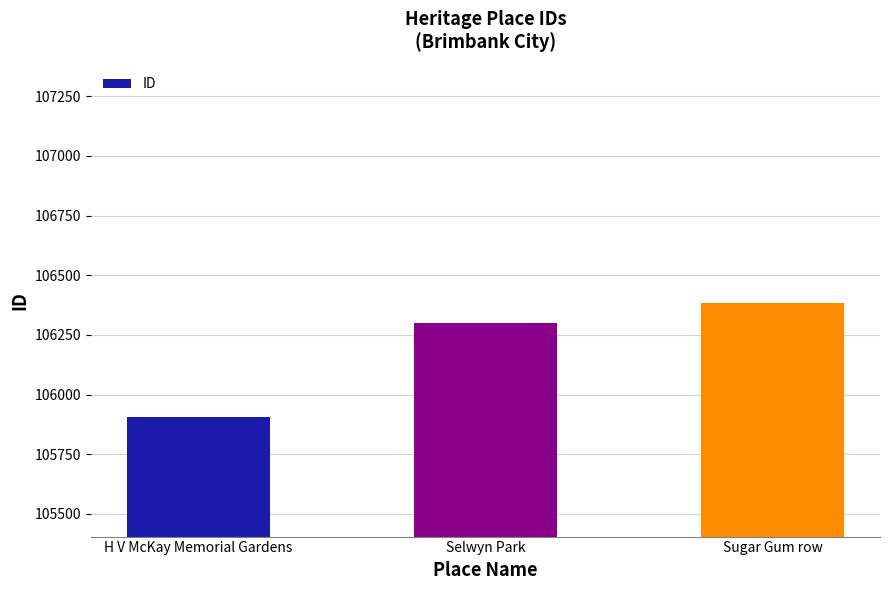

At which category does the chart reach its peak across all series?

Sugar Gum row